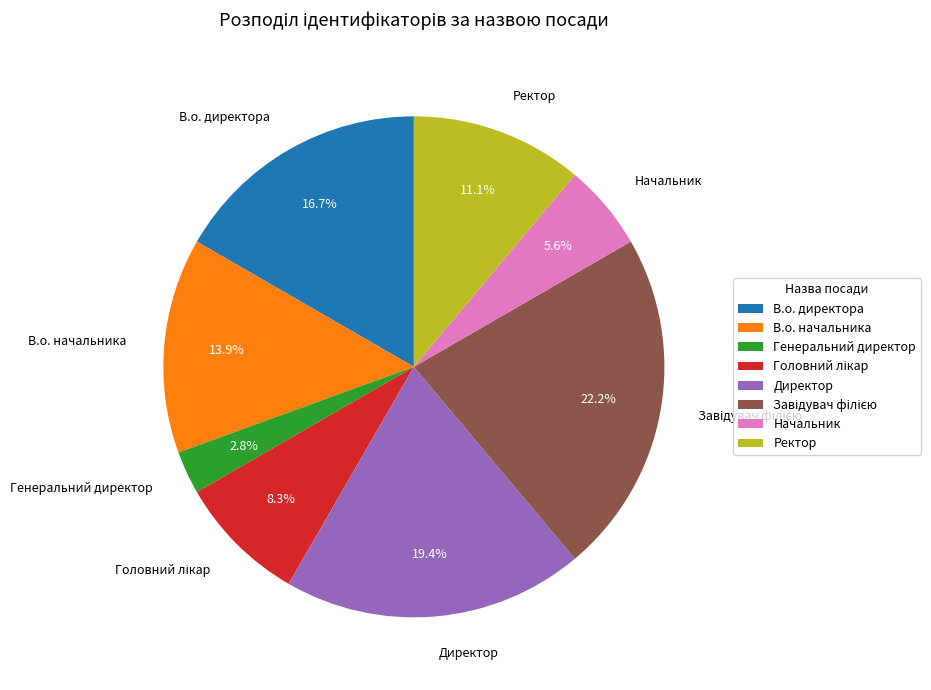

Which slice is the smallest?

Генеральний директор